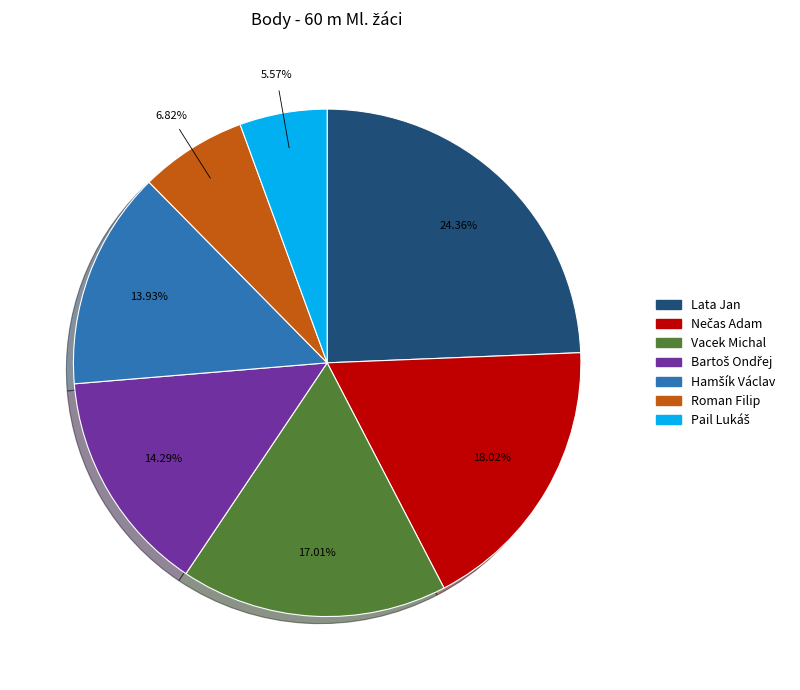

How many segments does this pie chart have?

7